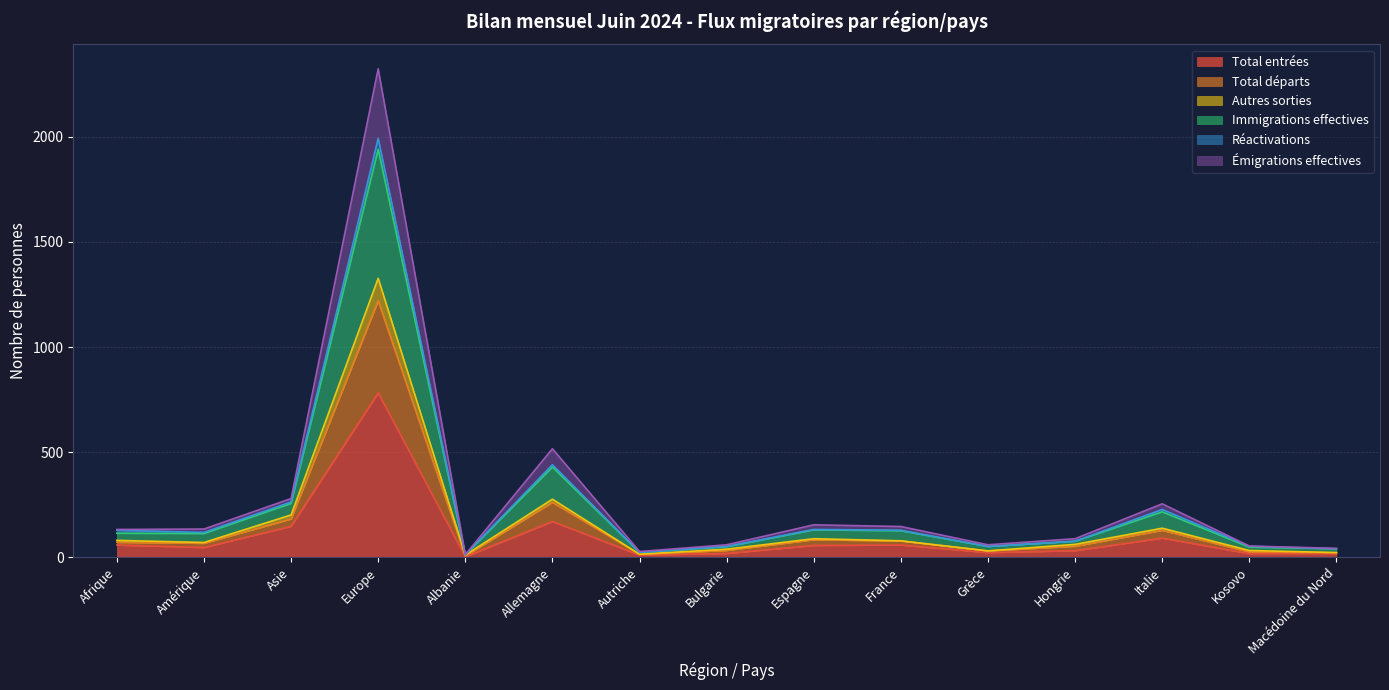

True or false: Émigrations effectives and Immigrations effectives intersect in this chart.

False